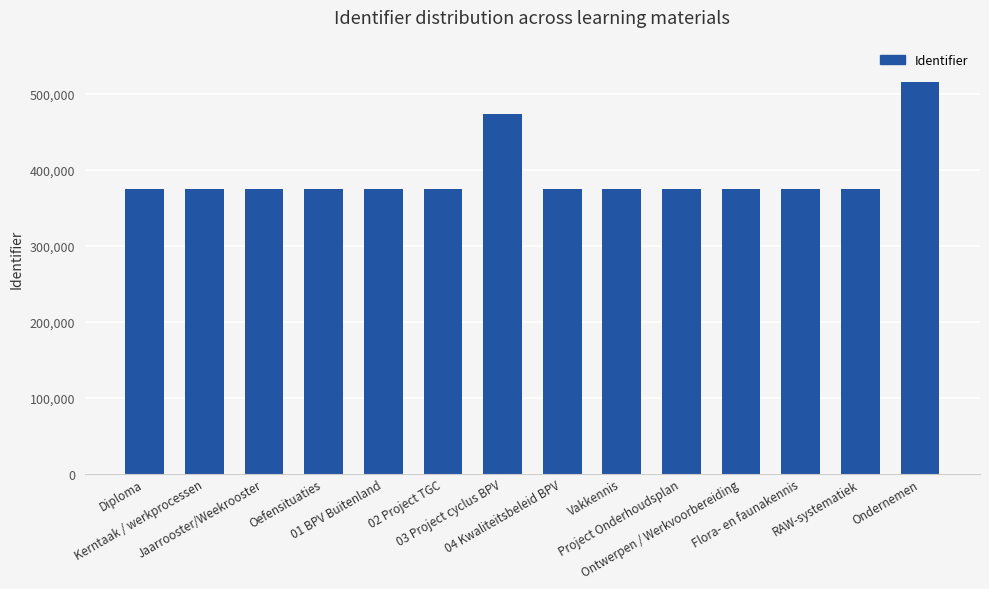

What is the smallest value displayed?

374578